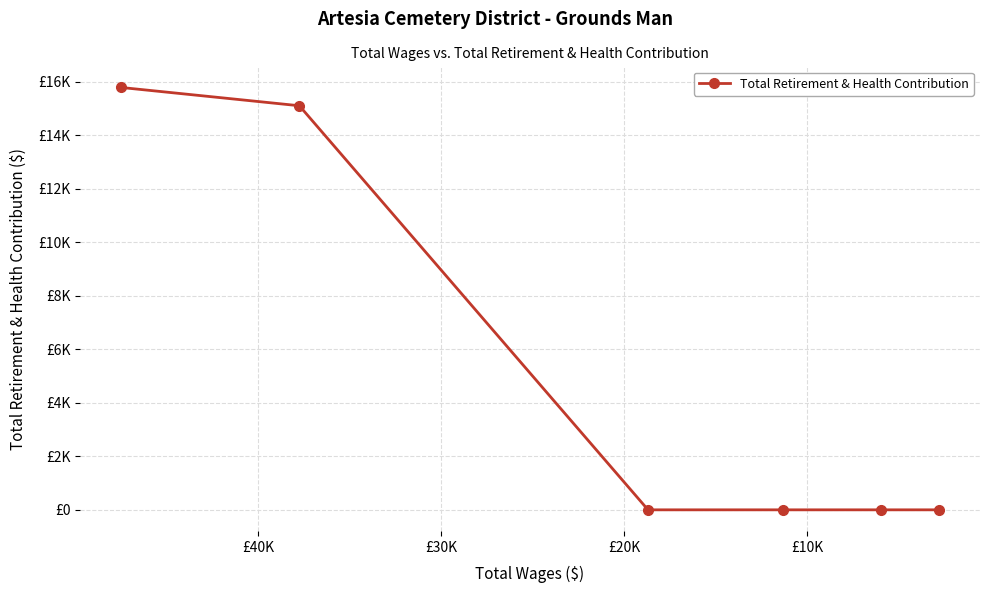

True or false: the data has more than 2 interior local peaks.

False